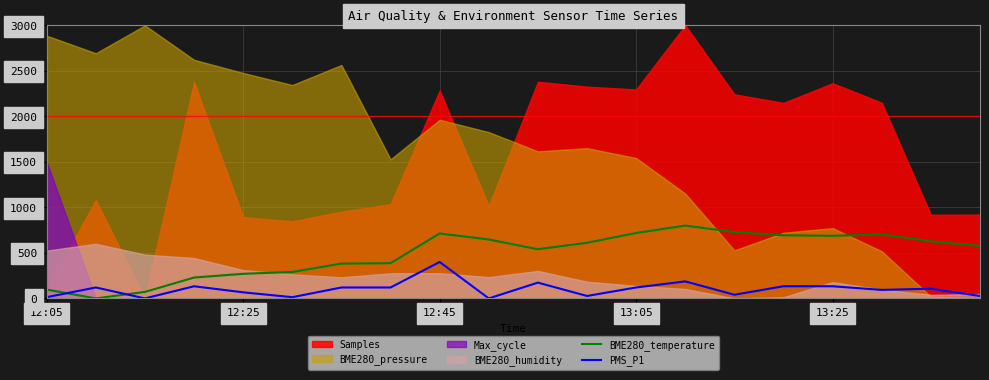

What is the maximum value for PMS_P1?

400.0